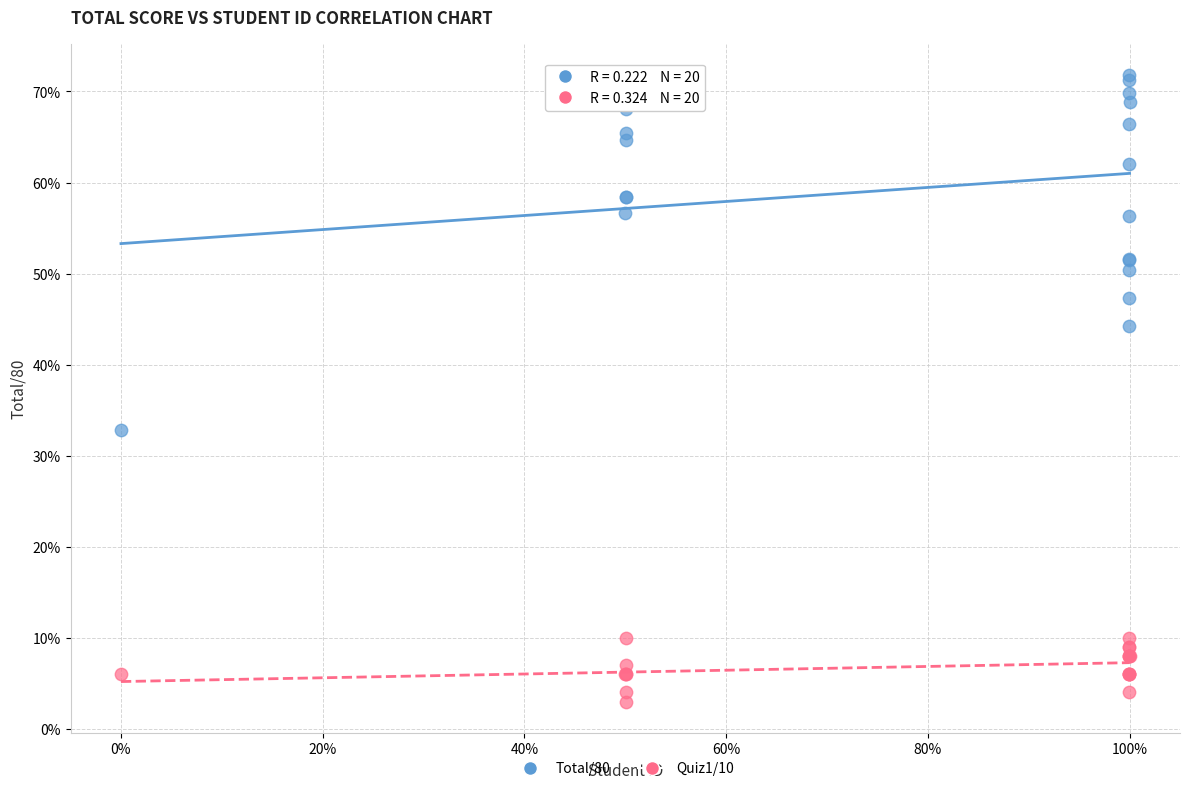

Which series contains the highest Y value?

Total/80